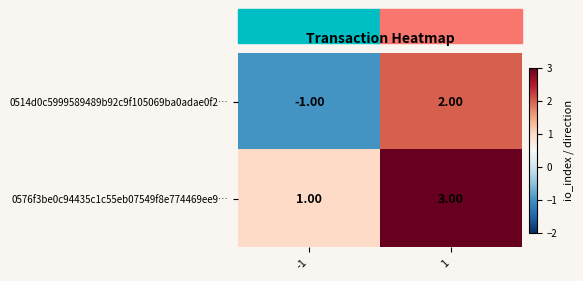

Rank the series by their average value, from lowest to highest.

0514d0c5999589489b92c9f105069ba0adae0f2…, 0576f3be0c94435c1c55eb07549f8e774469ee9…